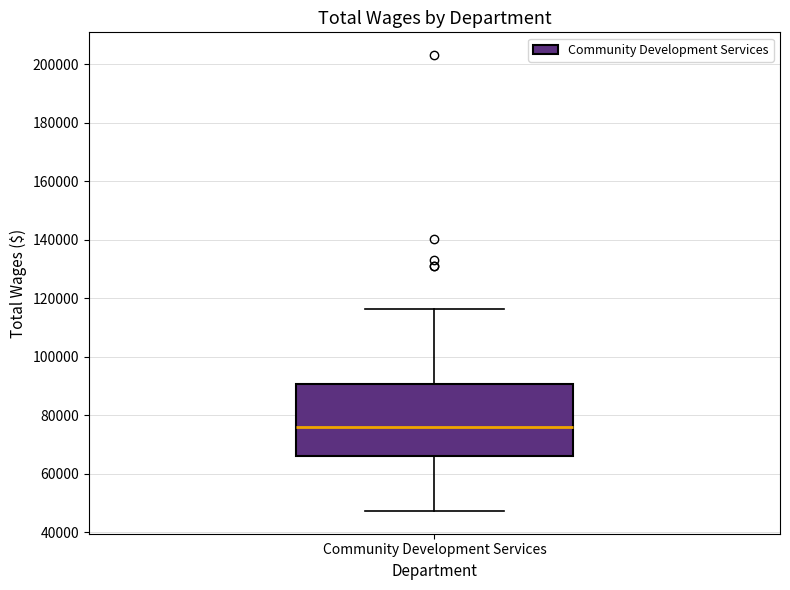

Read this box plot against the y-axis: the position of the median line, the range covered by the box, and the ends of both whiskers. The values are not printed on the chart, so give them approximately, as read against the axis.

median 76000, box 66000 to 90000, whiskers 48000 to 116000